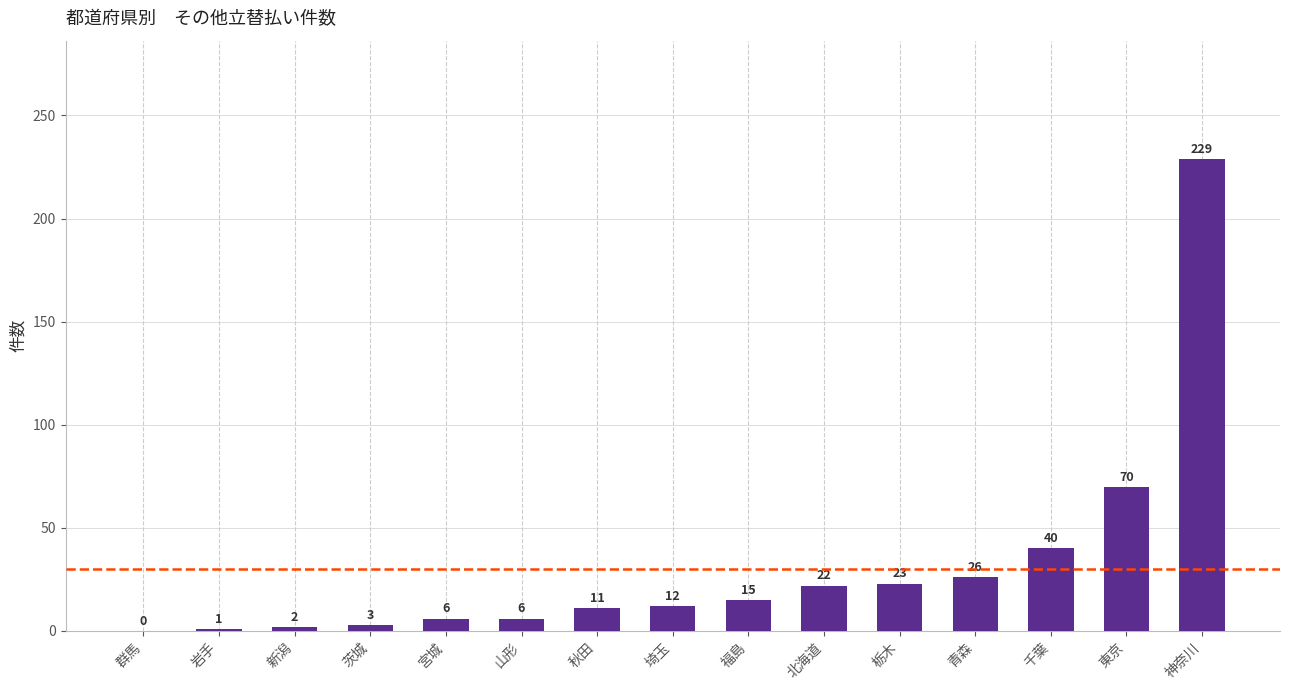

The chart shows a value of 34 at 東京. True or false?

False